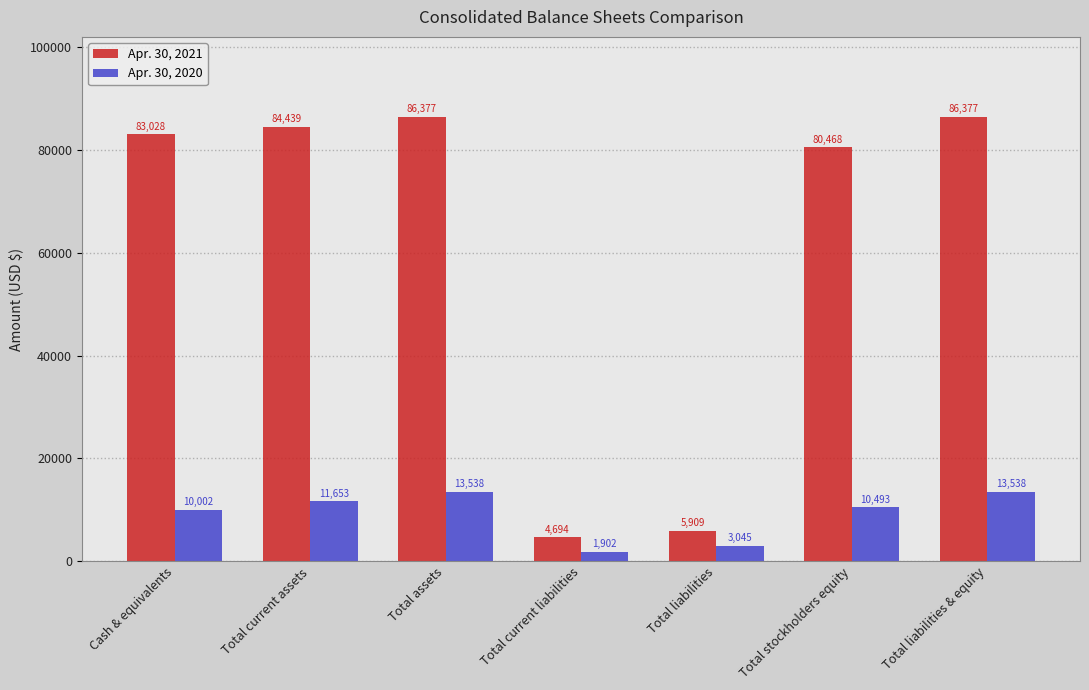

Reading left to right, extract all data points from this chart.

Apr. 30, 2021: 83028	84439	86377	4694	5909	80468	86377
Apr. 30, 2020: 10002	11653	13538	1902	3045	10493	13538